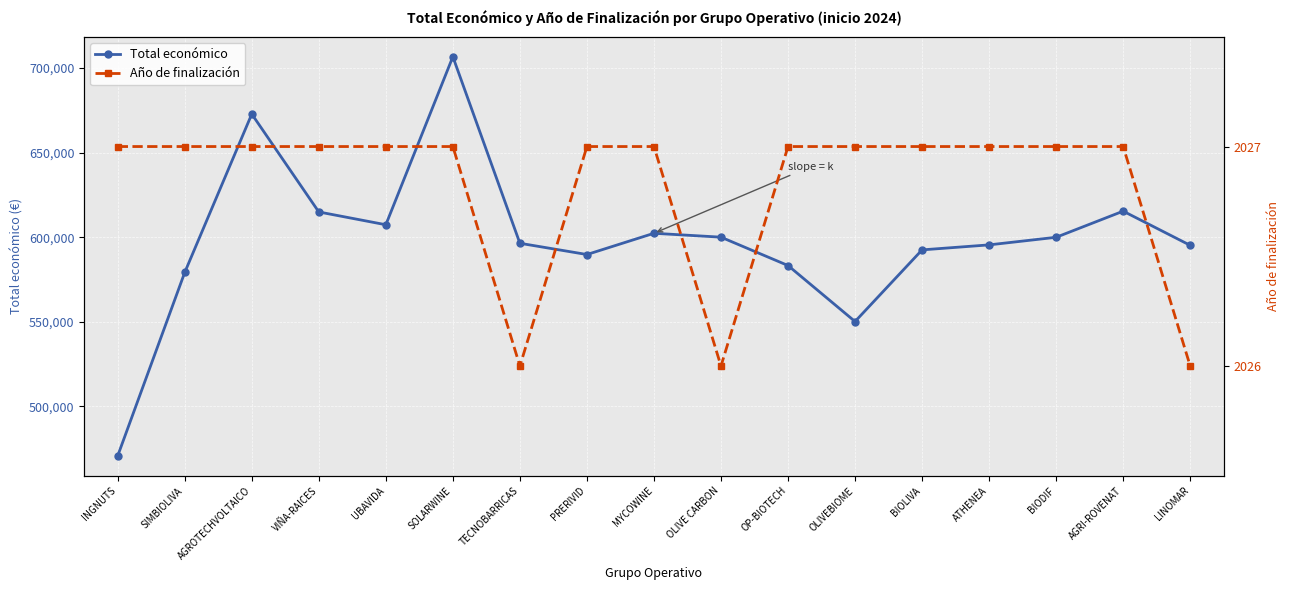

At which label does Año de finalización reach its peak?

INGNUTS